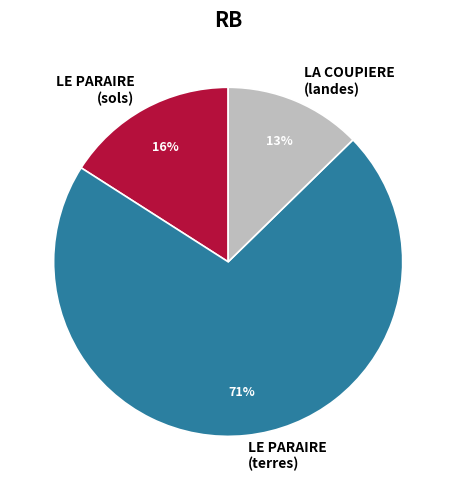

Between LE PARAIRE (sols) and LE PARAIRE (terres), which is larger?

LE PARAIRE (terres)